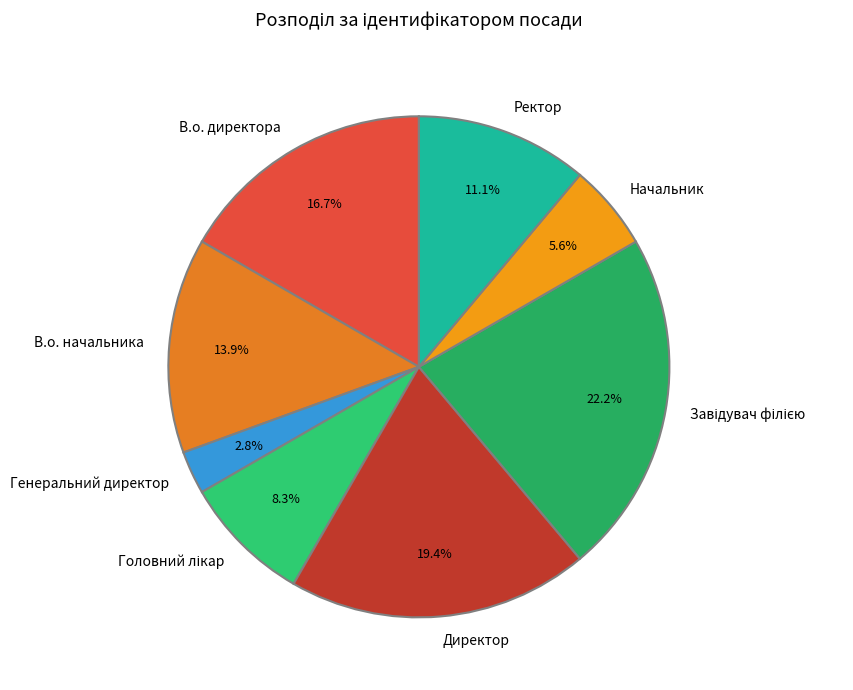

How many segments does this pie chart have?

8